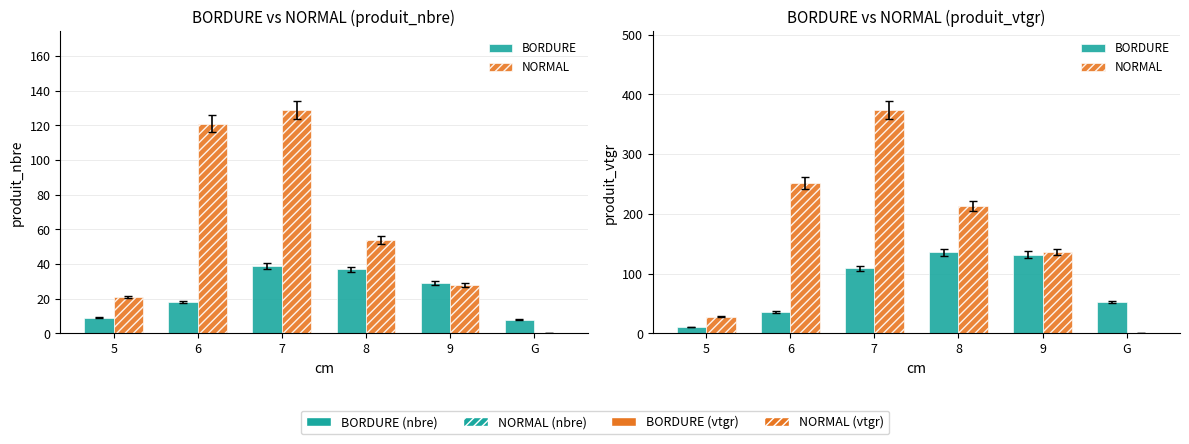

What is the sum of the NORMAL values at G and 5?

27.9